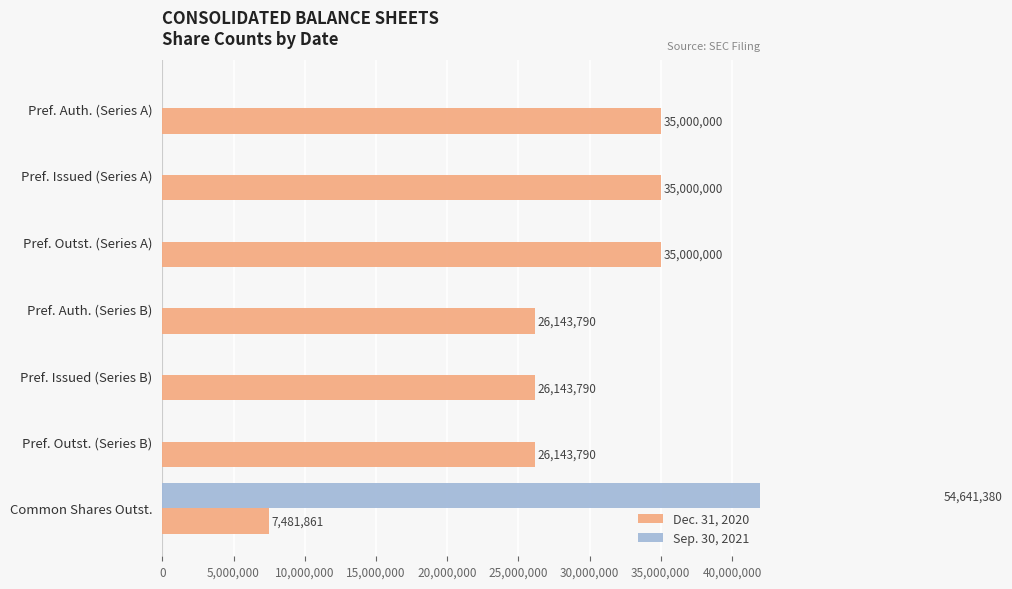

What are all the series names shown in the legend?

Dec. 31, 2020, Sep. 30, 2021